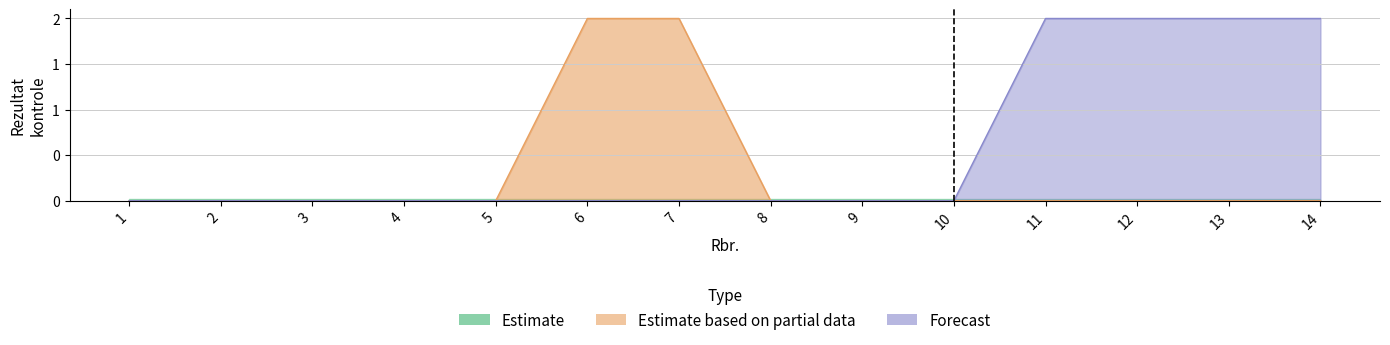

Which series has the largest total across all categories?

Forecast